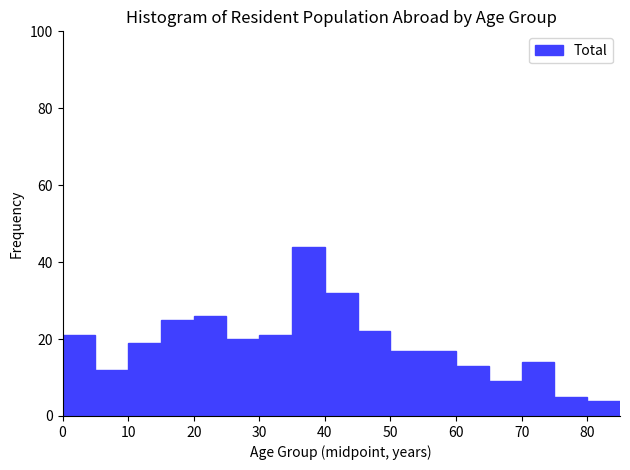

Reading left to right, transcribe this chart: for each bar, give the range it covers on the x-axis and its height. The values are not printed on the chart, so give them approximately, as read against the axis.

0 to 5: 22
5 to 10: 12
10 to 15: 20
15 to 20: 26
20 to 25: 26
25 to 30: 20
30 to 35: 22
35 to 40: 44
40 to 45: 32
45 to 50: 22
50 to 55: 18
55 to 60: 18
60 to 65: 14
65 to 70: 10
70 to 75: 14
75 to 80: 6
80 to 85: 4